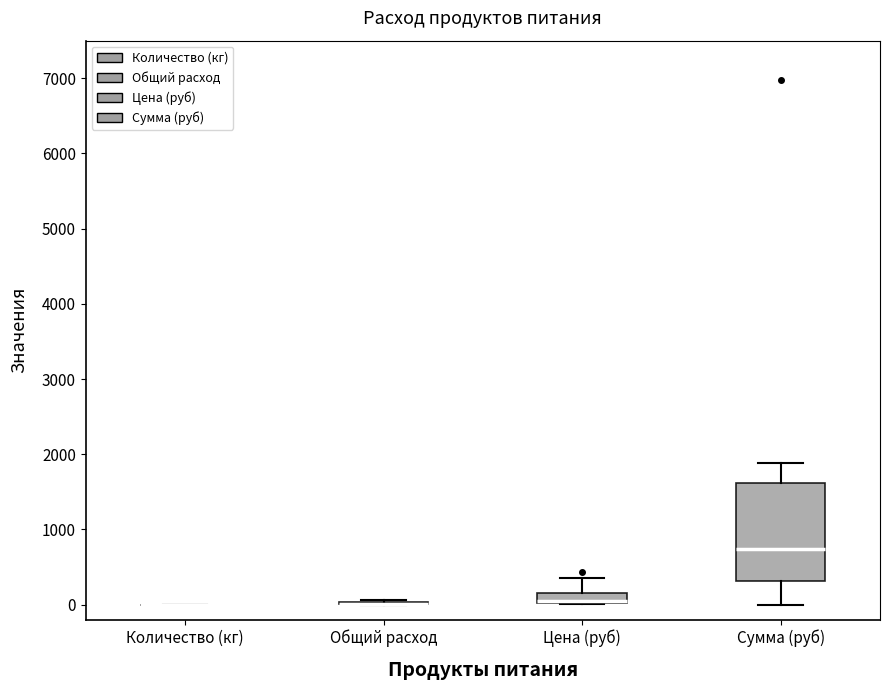

Which box is the tallest, from its lower edge to its upper edge?

Сумма (руб)